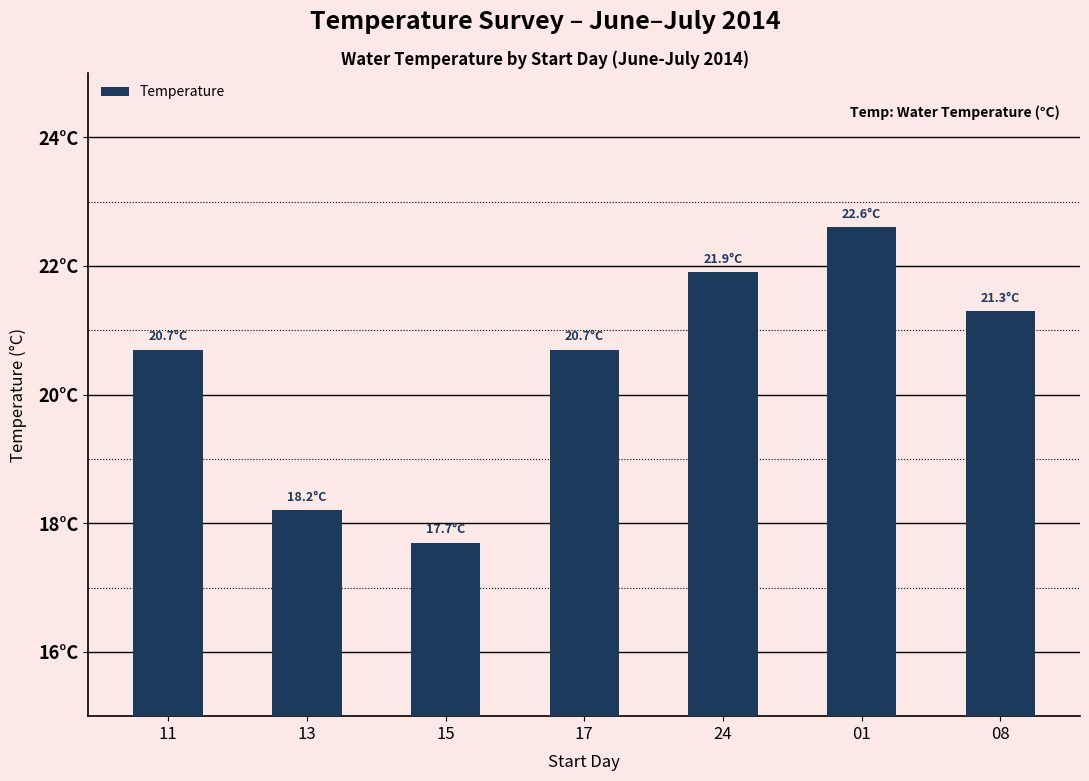

Rank the categories by value from highest to lowest.

01, 24, 08, 11, 17, 13, 15